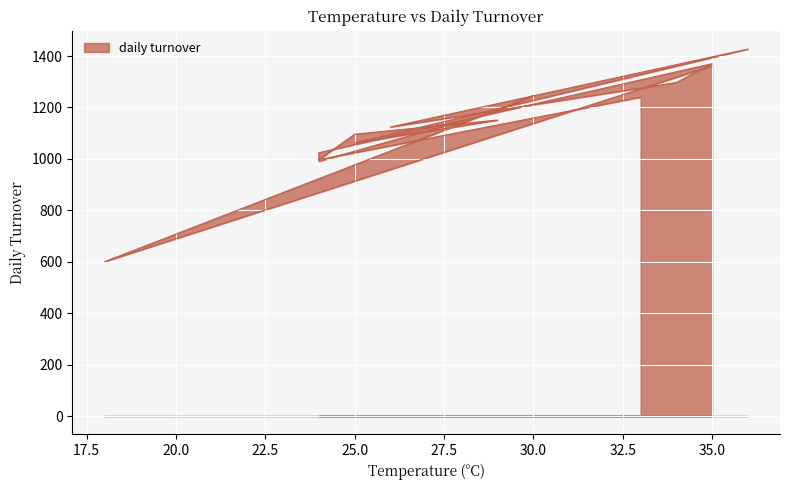

Which category has the highest value across all series?

36